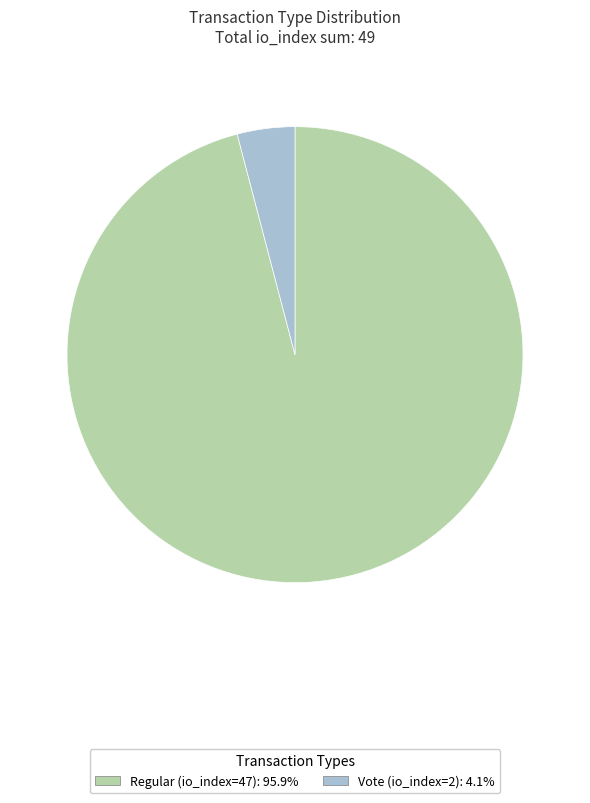

Which category accounts for the majority?

Regular (io_index=47)